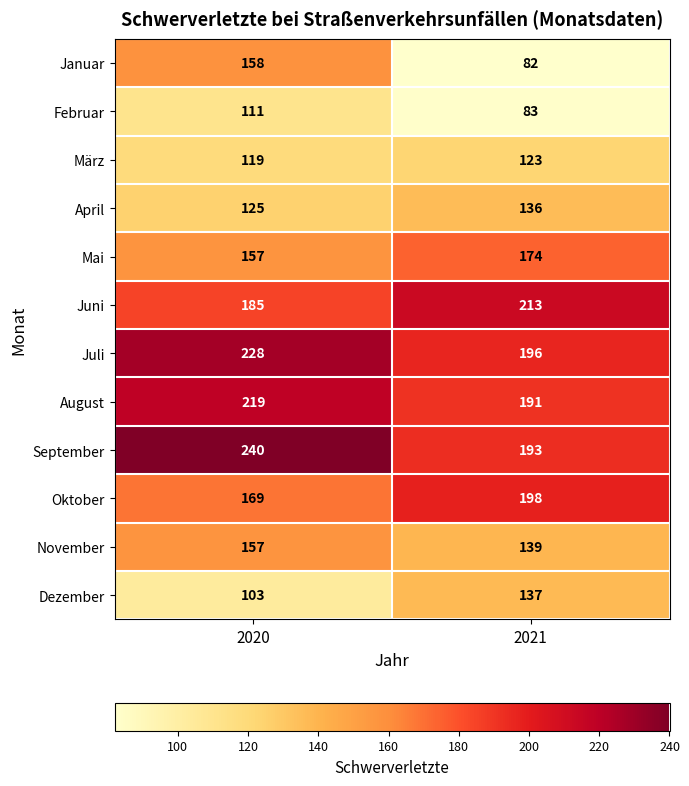

The value of August at 2021 is 191. True or false?

True